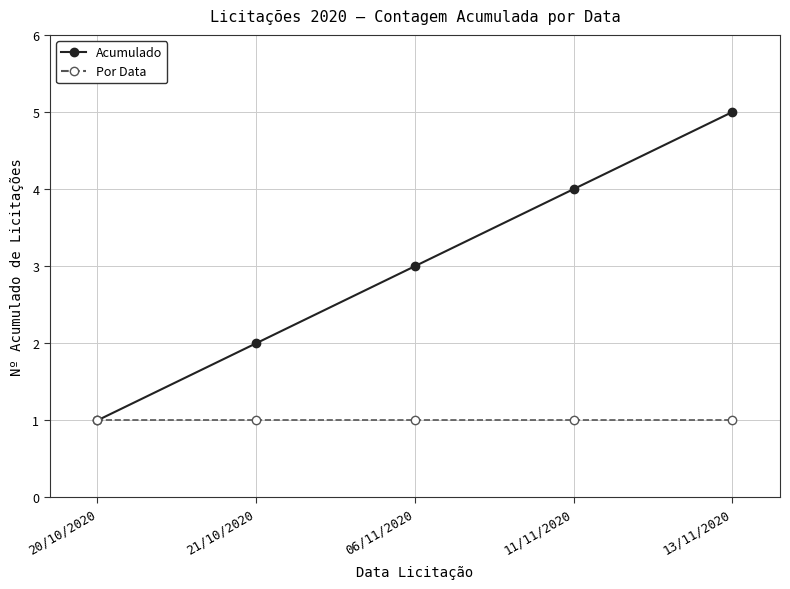

What is the value of the Por Data point at the 4th from the left?

1